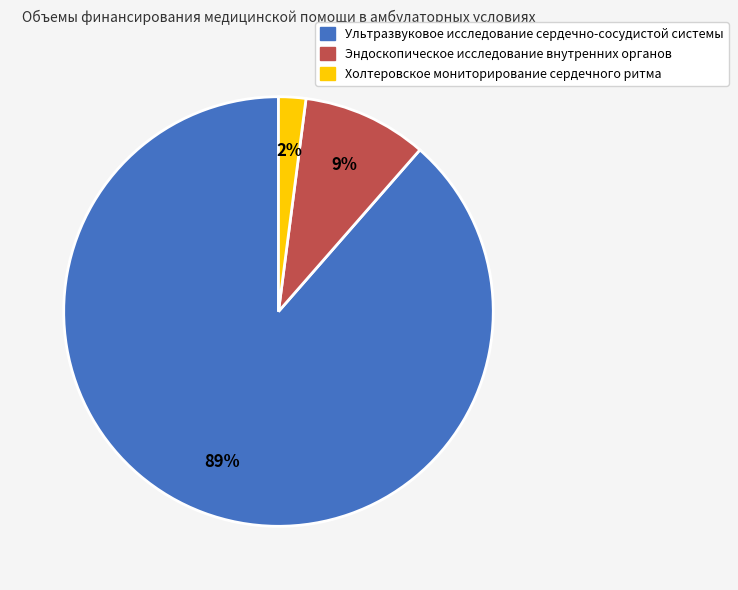

Which category has the biggest portion of the pie?

Ультразвуковое исследование сердечно-сосудистой системы